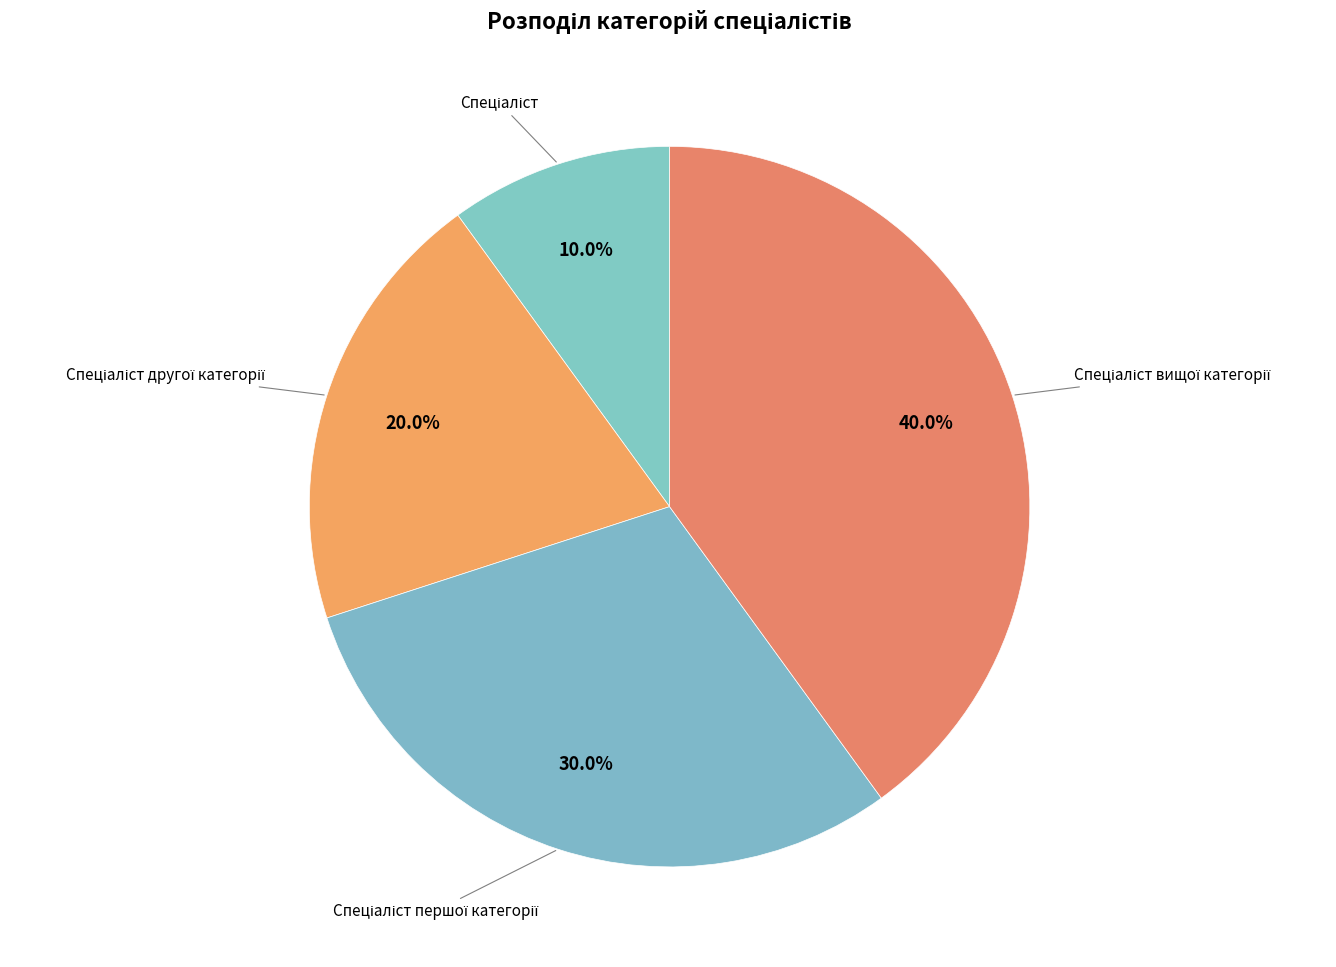

What is the largest slice in the pie chart?

Спеціаліст вищої категорії